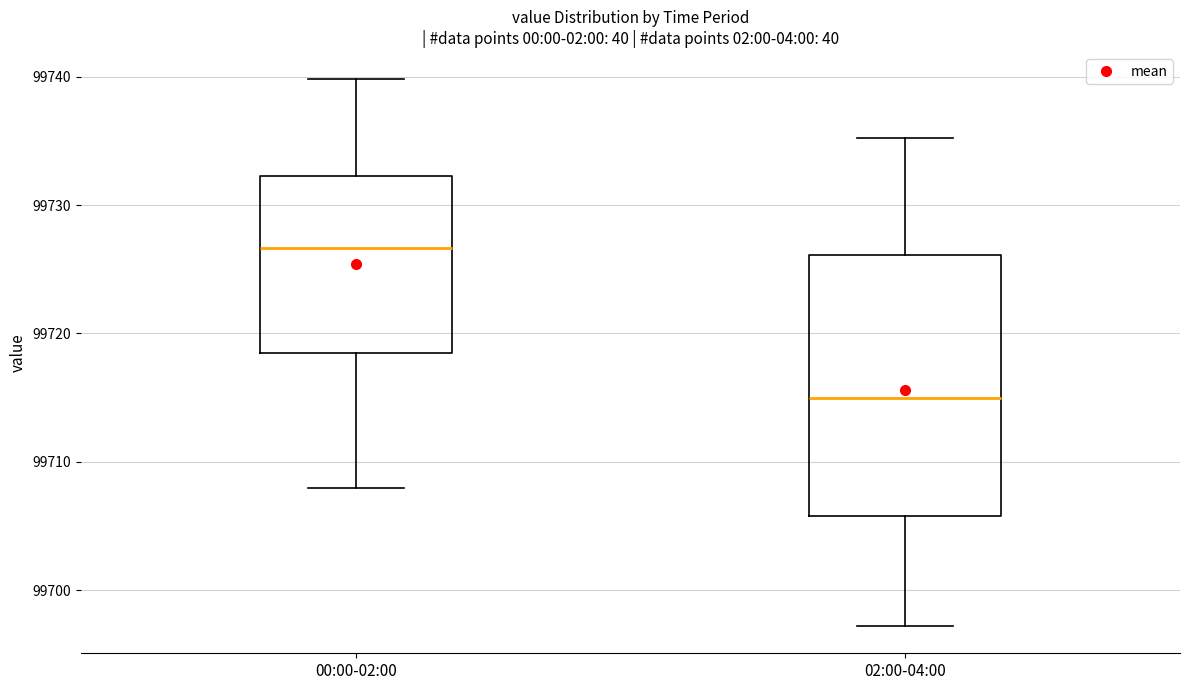

Which box has the lowest median line?

02:00-04:00